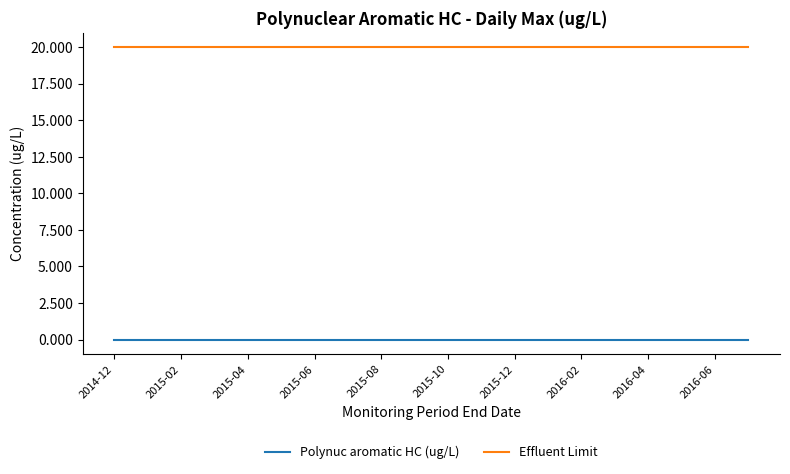

True or false: Effluent Limit and Polynuc aromatic HC (ug/L) intersect in this chart.

False